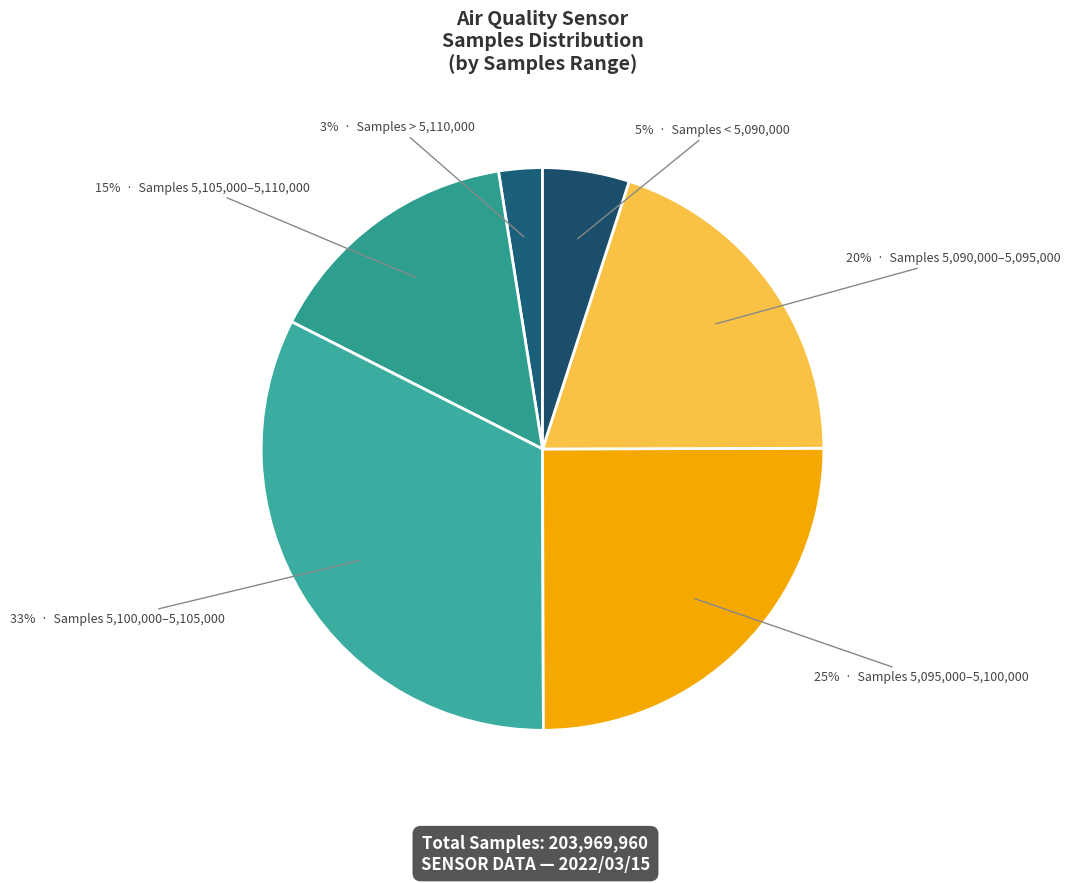

How many slices are in this pie chart?

6